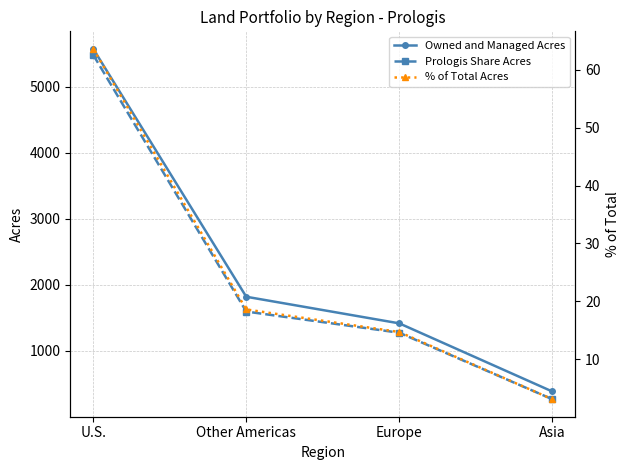

The % of Total Acres series shows 23.3 at Europe. True or false?

False